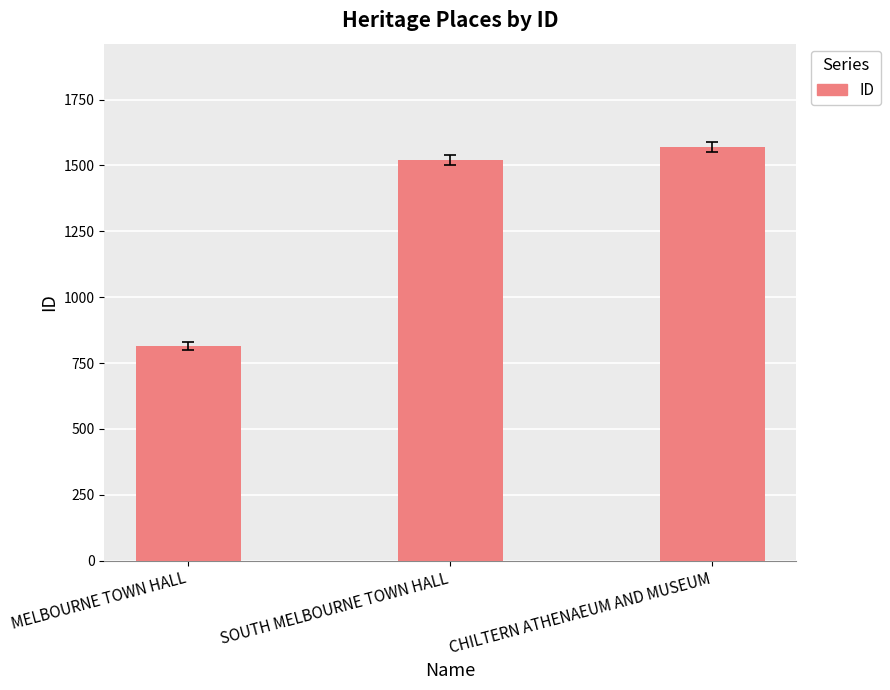

List the labels in order of value, largest first.

CHILTERN ATHENAEUM AND MUSEUM, SOUTH MELBOURNE TOWN HALL, MELBOURNE TOWN HALL